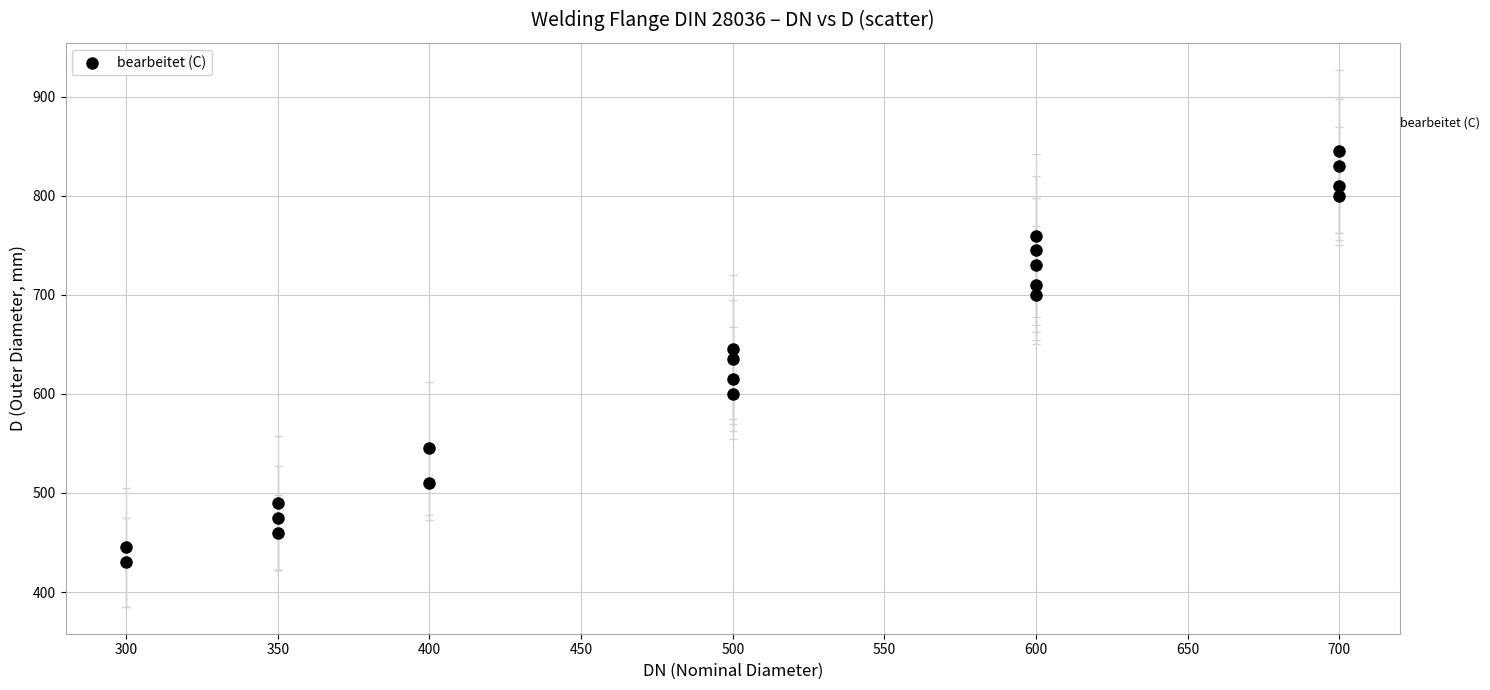

What is the range of Y values (max minus min)?

415